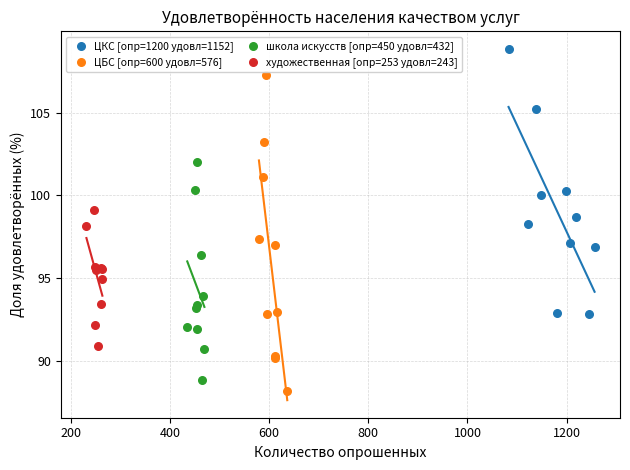

Which series contains the highest Y value?

ЦКС [опр=1200 удовл=1152]